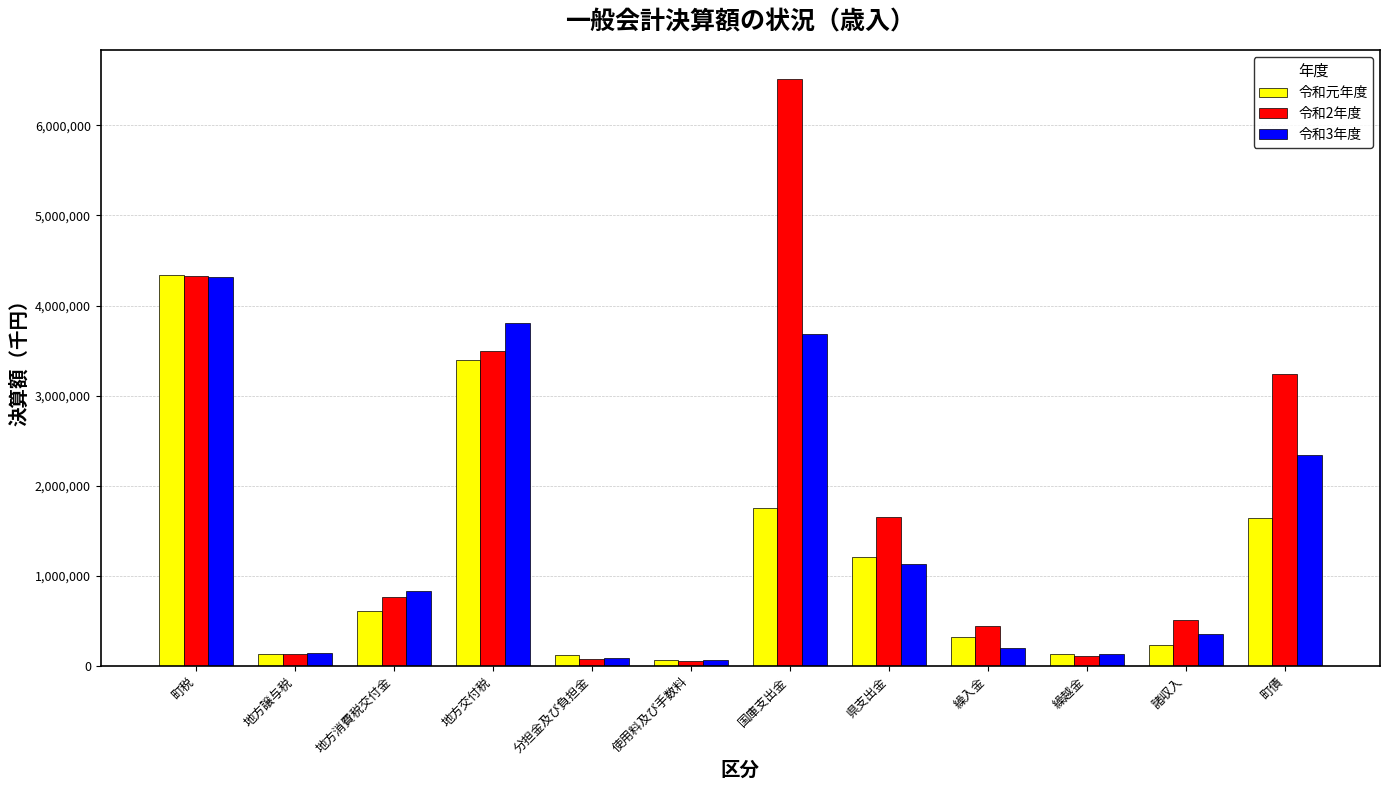

What is the label of the 8th bar from the left?

県支出金